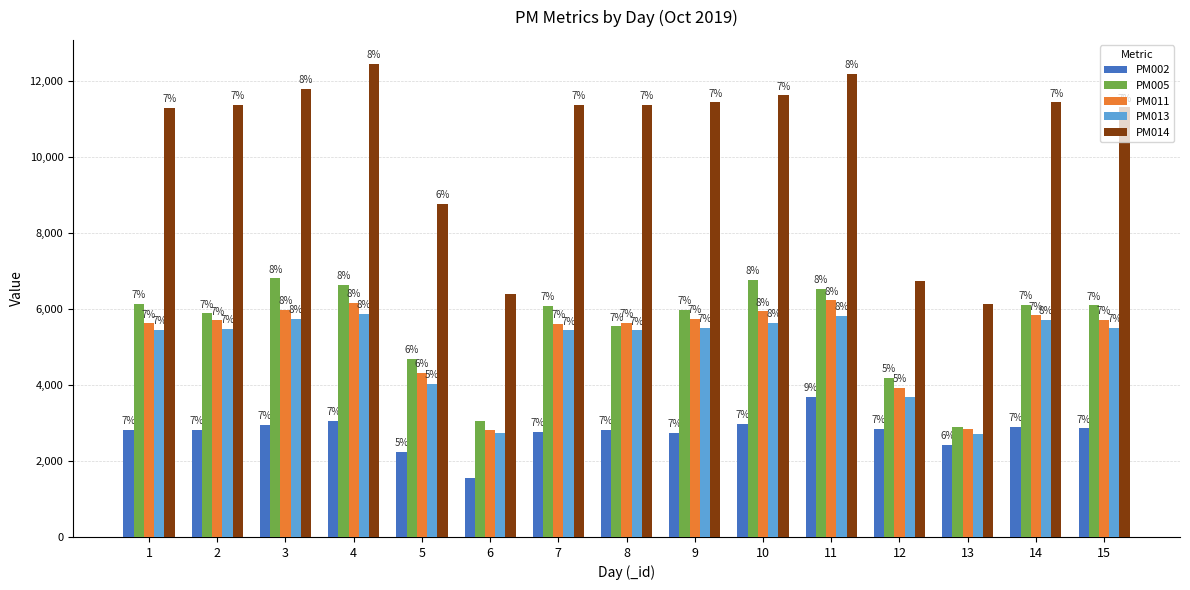

The PM005 series shows 11493 at 10. True or false?

False